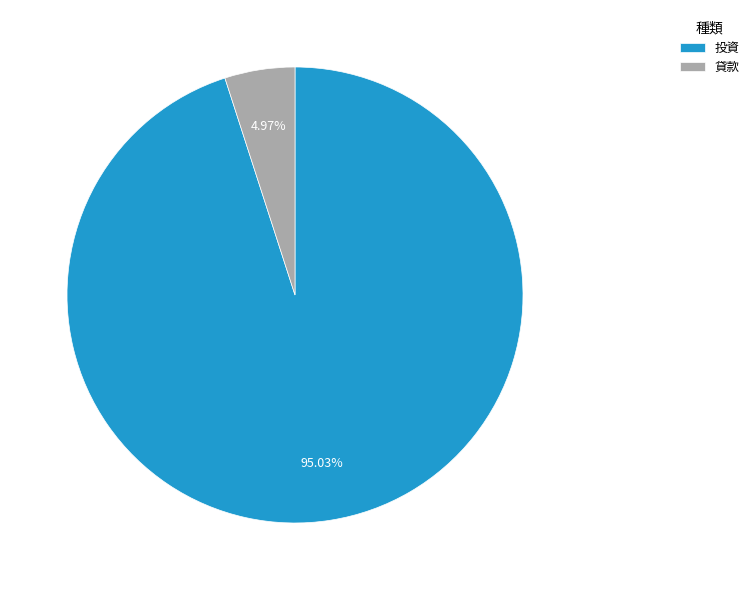

The 投資 slice represents 95% of the pie. True or false?

True